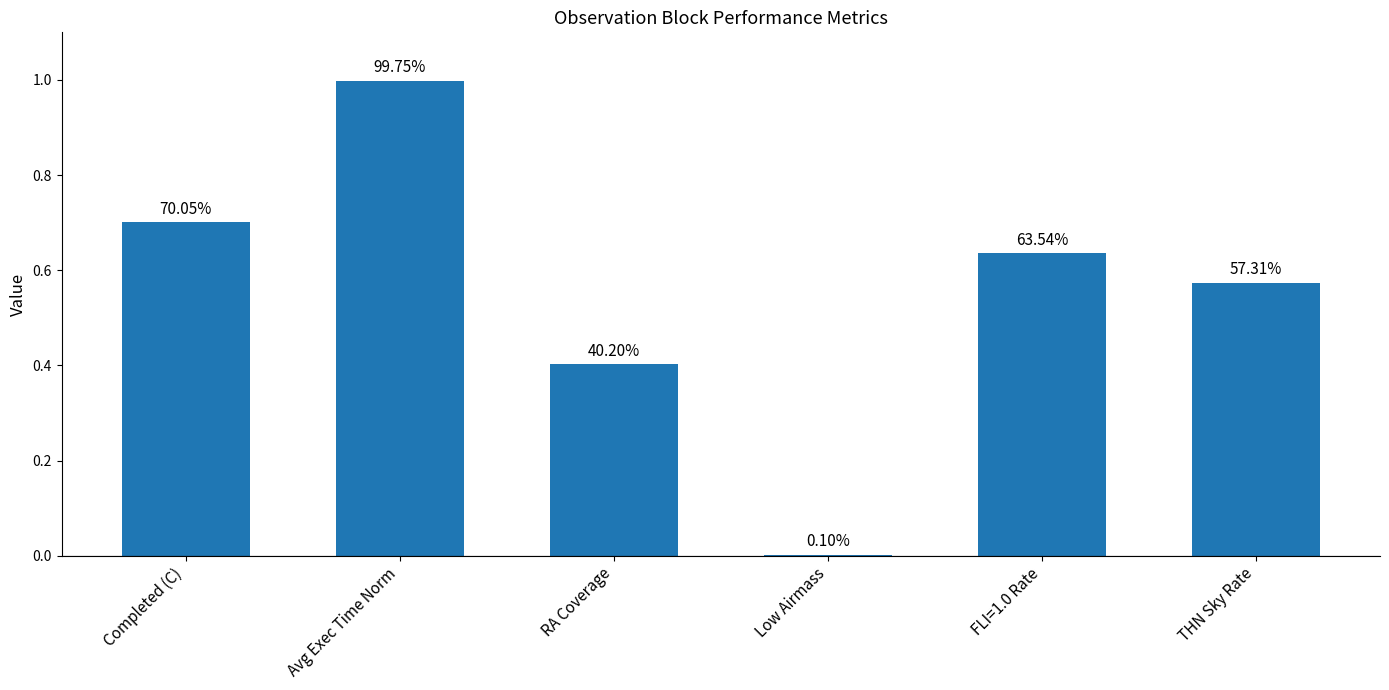

Are the bars horizontal?

No